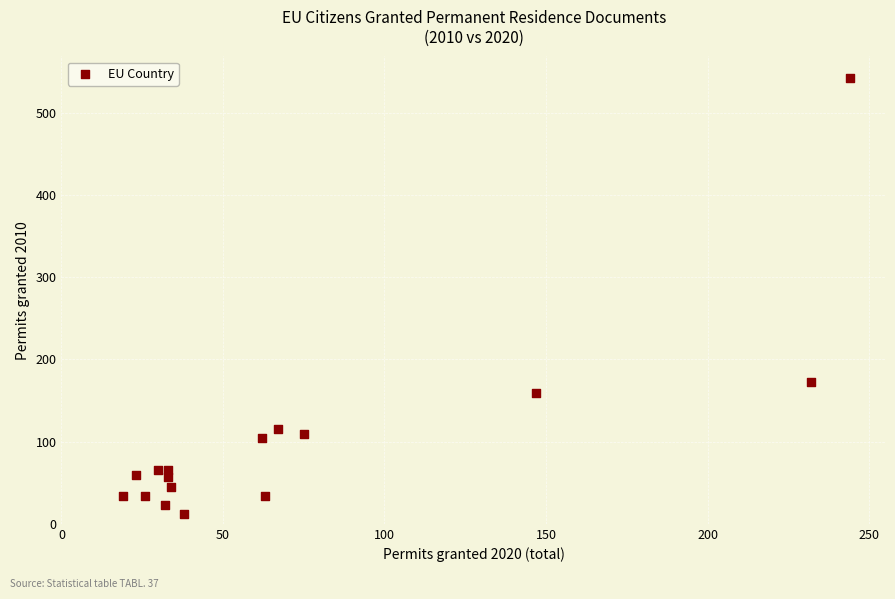

What is the range of Y values (max minus min)?

530